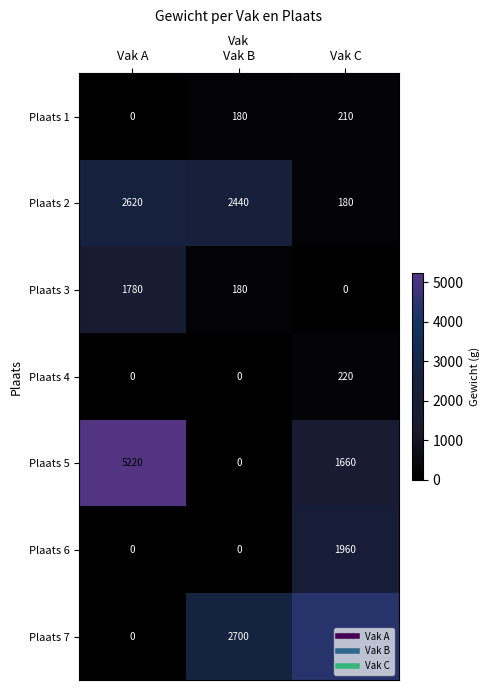

The Plaats 3 series shows 1780 at Vak A. True or false?

True